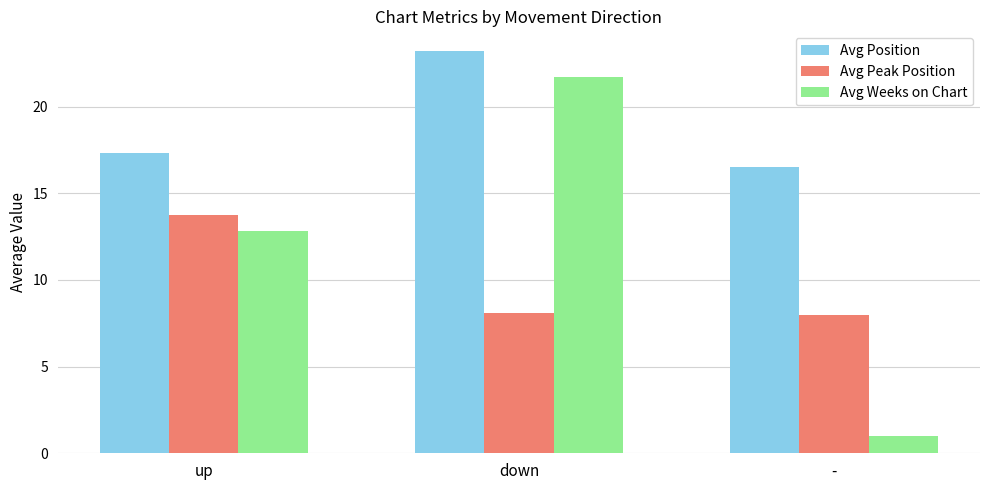

What is the smallest value displayed?

1.0